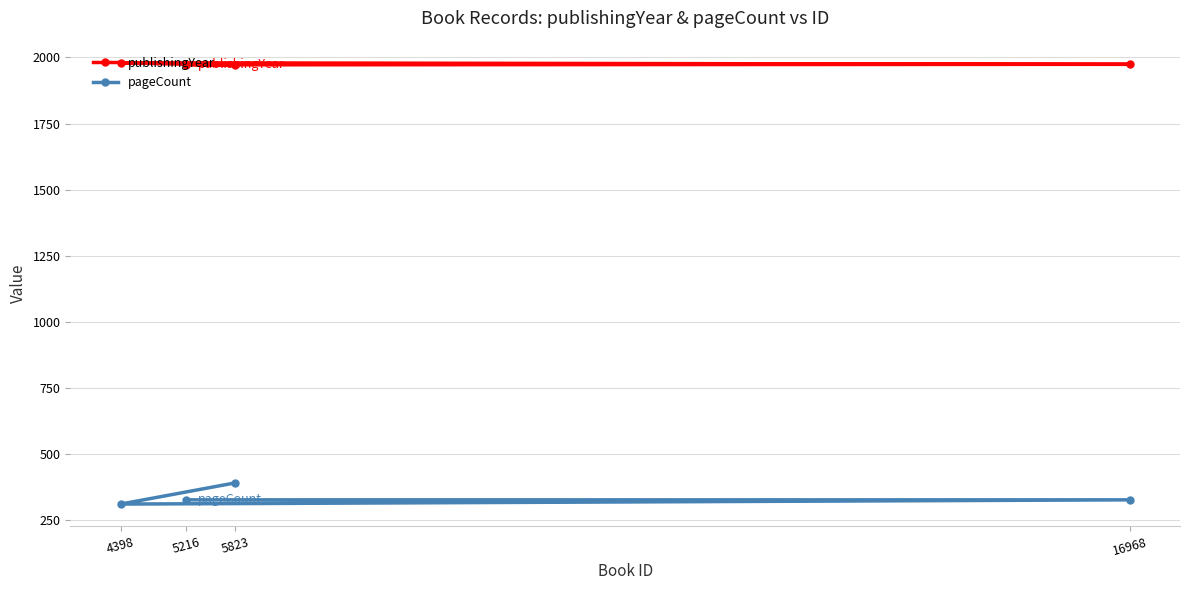

Which series has the largest total across all categories?

publishingYear